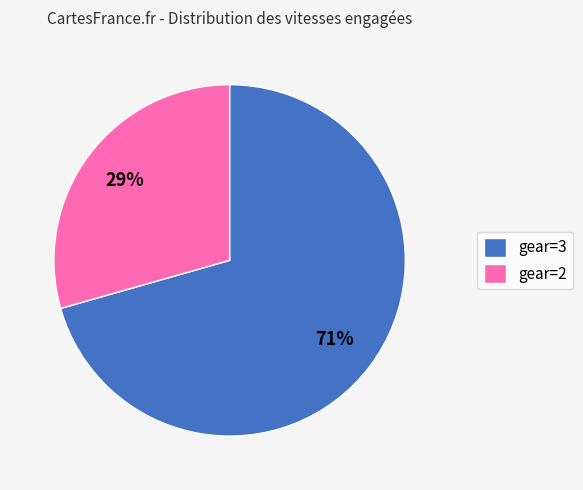

Is gear=2 the majority of the pie?

No